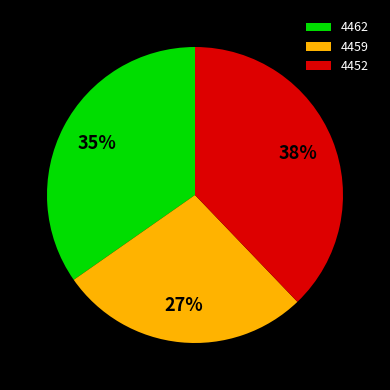

Is 4462 the majority of the pie?

No